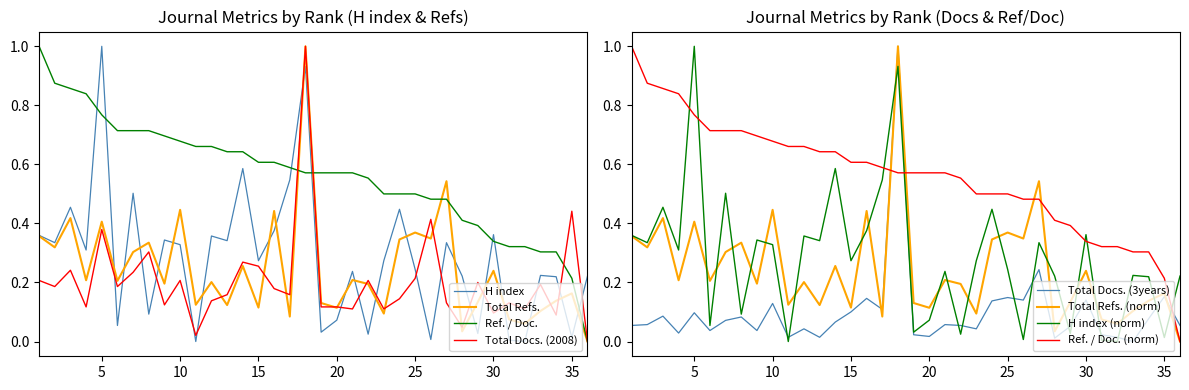

Reading left to right, extract all data points from this chart.

H index: 0.4	0.3	0.5	0.3	1.0	0.1	0.5	0.1	0.3	0.3	0.0	0.4	0.3	0.6	0.3	0.4	0.5	0.9	0.0	0.1	0.2	0.0	0.3	0.4	0.2	0.0	0.3	0.2	0.0	0.4	0.0	0.0	0.2	0.2	0.0	0.2
Total Refs.: 0.4	0.3	0.4	0.2	0.4	0.2	0.3	0.3	0.2	0.4	0.1	0.2	0.1	0.3	0.1	0.4	0.1	1.0	0.1	0.1	0.2	0.2	0.1	0.3	0.4	0.3	0.5	0.0	0.1	0.2	0.1	0.1	0.1	0.1	0.2	0.0
Ref. / Doc.: 1.0	0.9	0.9	0.8	0.8	0.7	0.7	0.7	0.7	0.7	0.7	0.7	0.6	0.6	0.6	0.6	0.6	0.6	0.6	0.6	0.6	0.6	0.5	0.5	0.5	0.5	0.5	0.4	0.4	0.3	0.3	0.3	0.3	0.3	0.2	0.0
Total Docs. (2008): 0.2	0.2	0.2	0.1	0.4	0.2	0.2	0.3	0.1	0.2	0.0	0.1	0.2	0.3	0.3	0.2	0.2	1.0	0.1	0.1	0.1	0.2	0.1	0.1	0.2	0.4	0.1	0.0	0.2	0.1	0.1	0.1	0.2	0.1	0.4	0.0
Total Docs. (3years): 0.1	0.1	0.1	0.0	0.1	0.0	0.1	0.1	0.0	0.1	0.0	0.0	0.0	0.1	0.1	0.1	0.1	1.0	0.0	0.0	0.1	0.1	0.0	0.1	0.1	0.1	0.2	0.0	0.1	0.1	0.0	0.0	0.0	0.1	0.2	0.1